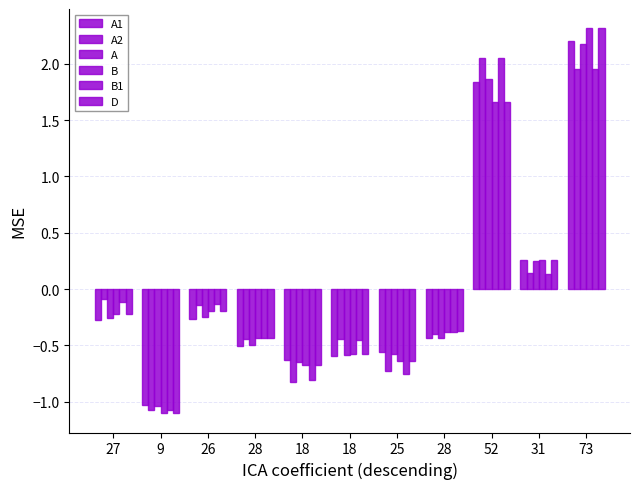

How many groups of bars are there?

11